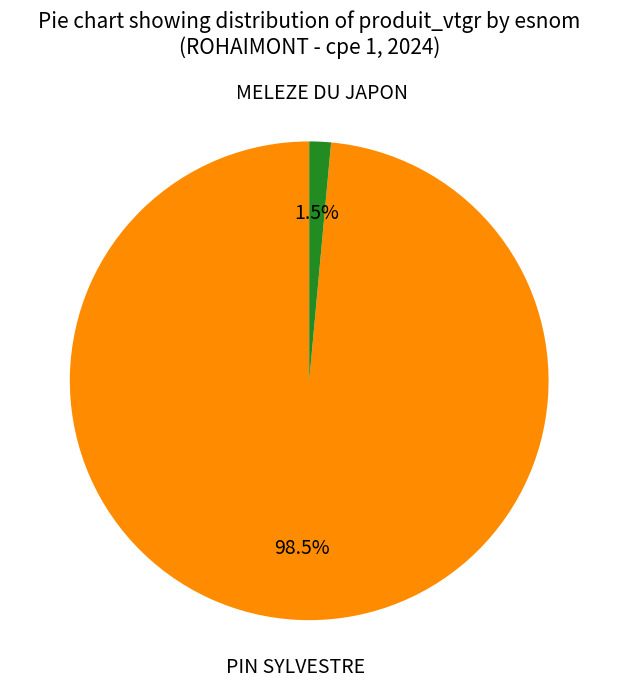

Combined, what portion of the pie is PIN SYLVESTRE and MELEZE DU JAPON?

100.0%